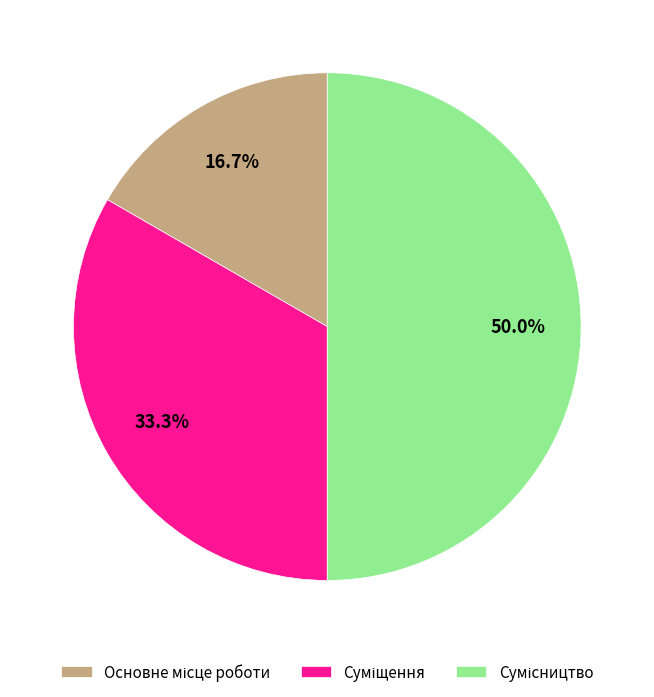

Is there a majority slice in this chart?

No